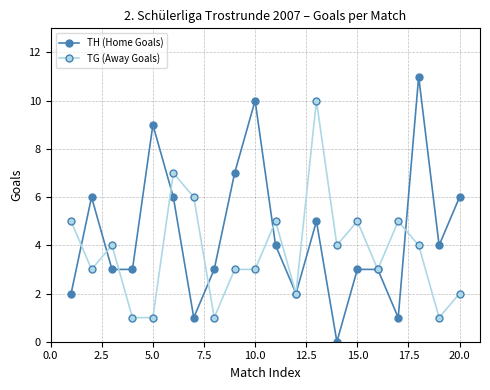

What is the average value of the TG (Away Goals) series?

4